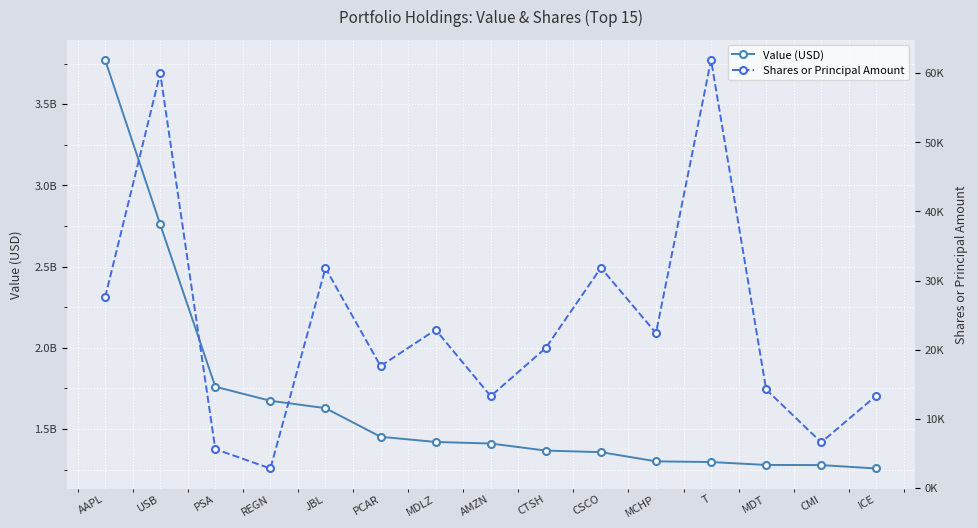

How many lines are shown in the chart?

2